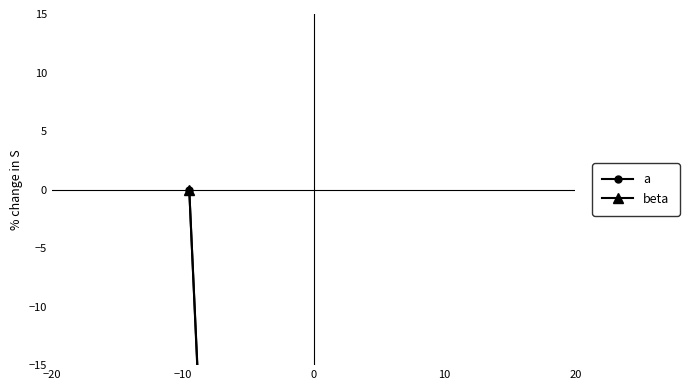

How many distinct data groups are displayed?

2